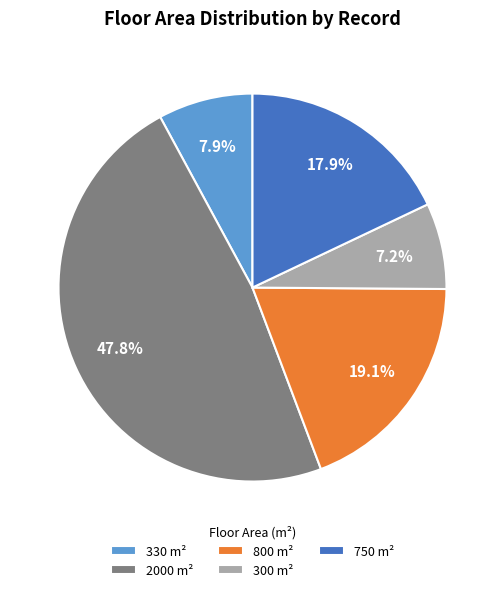

Does 800 m² represent more than half of the total?

No